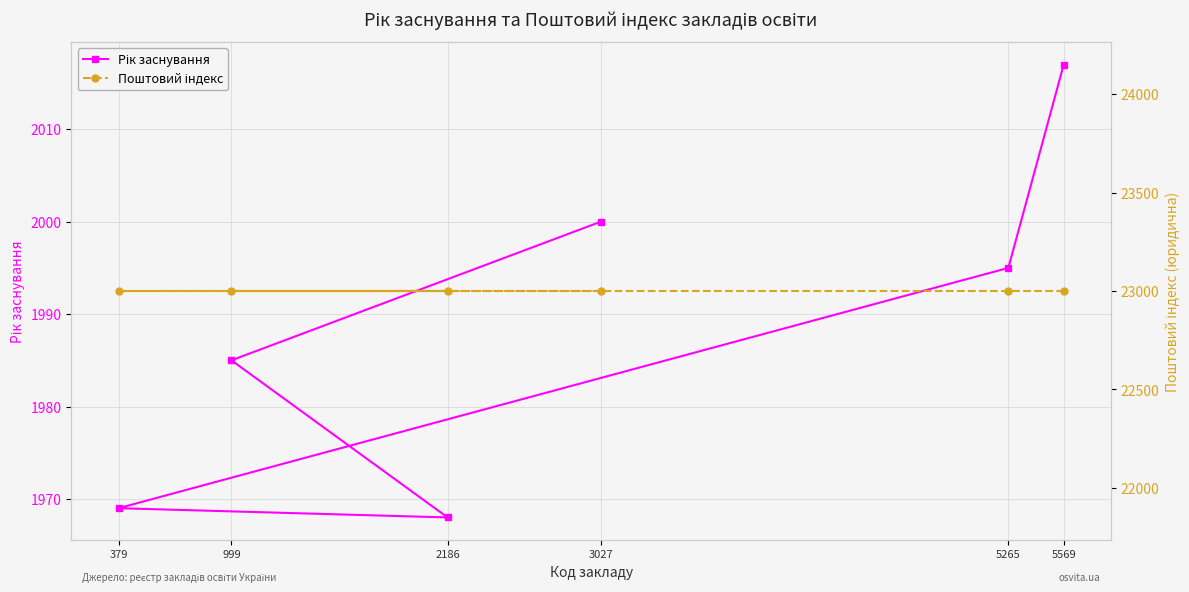

What is the total value across all series at 2186?

24968